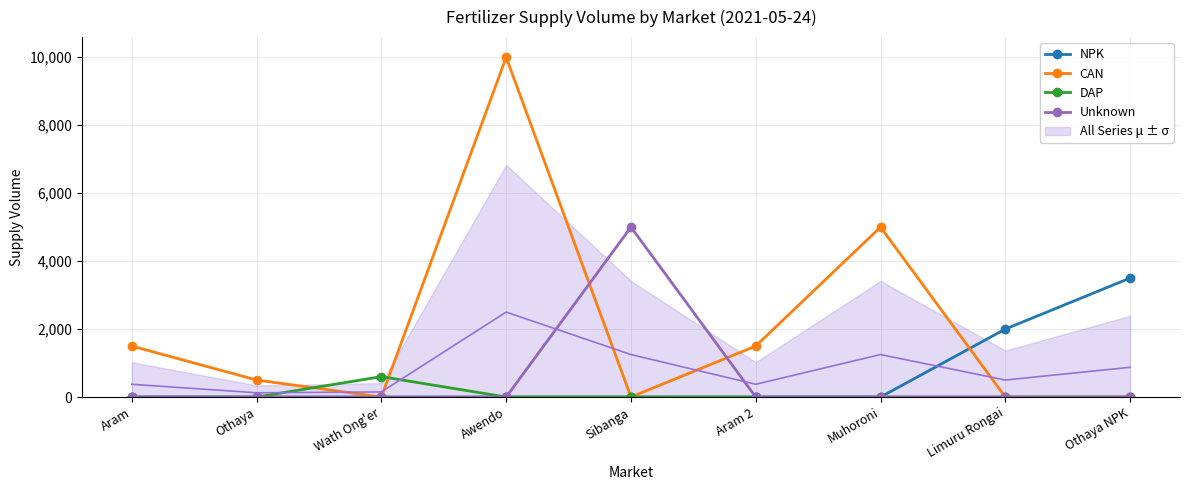

What is the average value of the CAN series?

2056